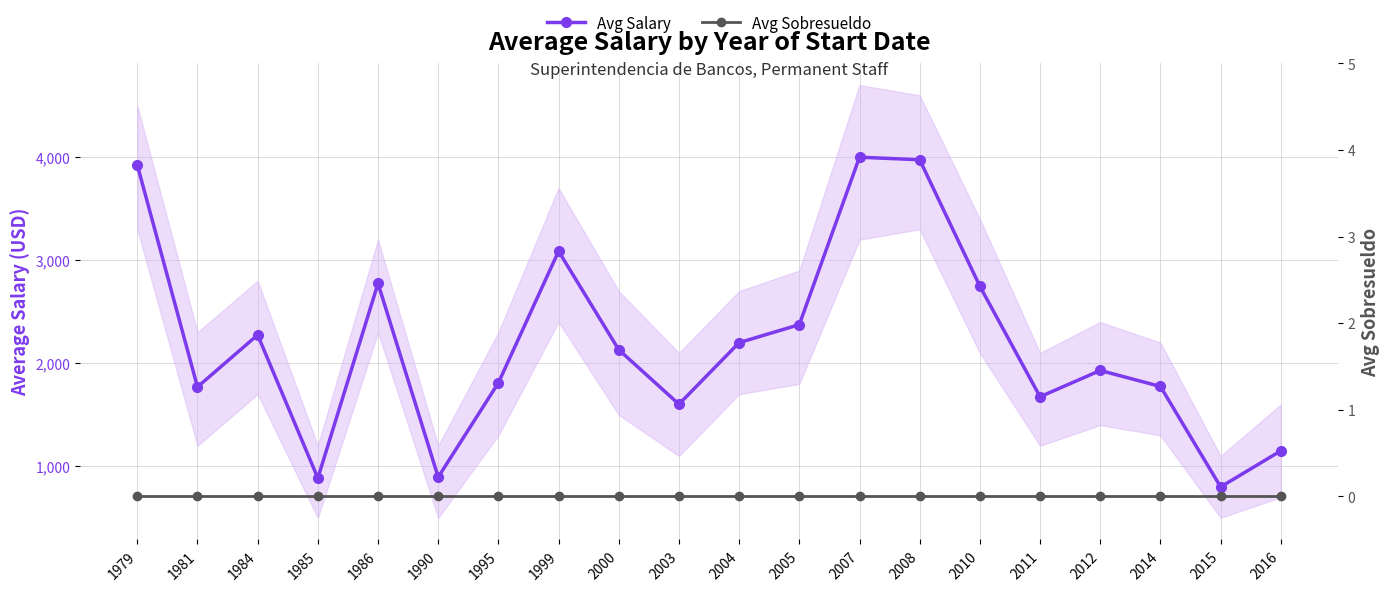

Is this an area chart (filled region under the line)?

No